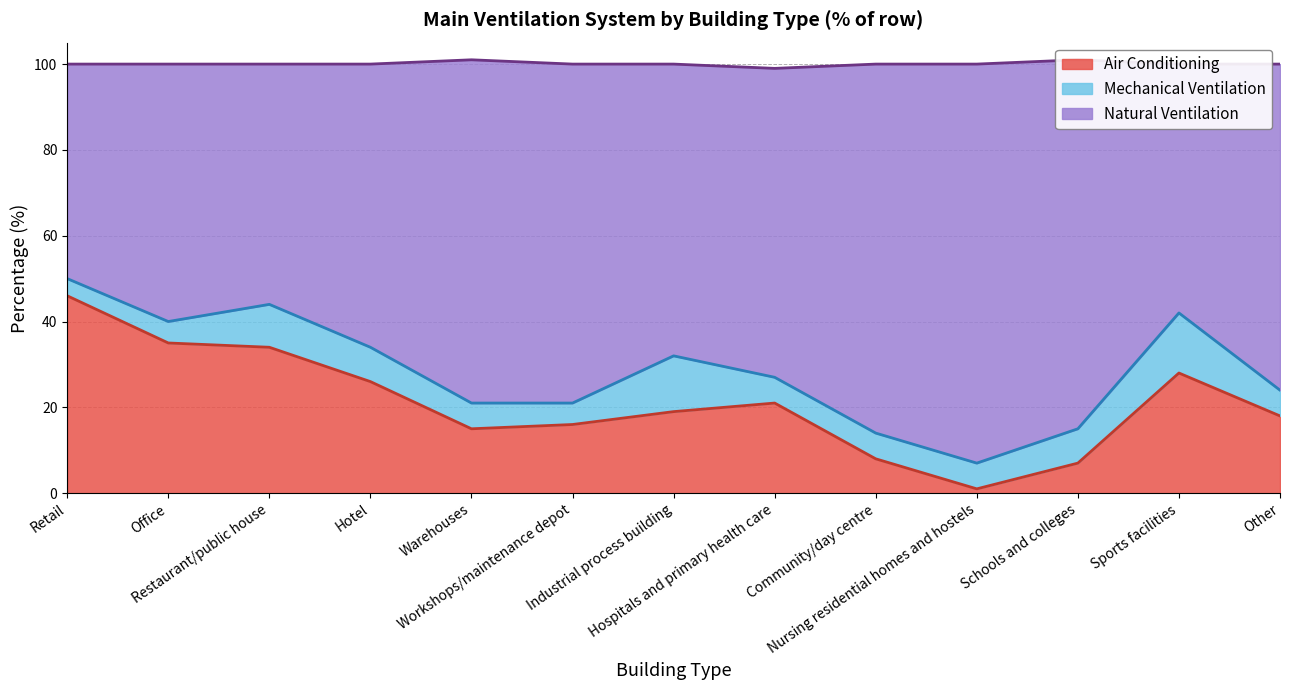

What is the value of the Natural Ventilation point at the 7th from the left?

32